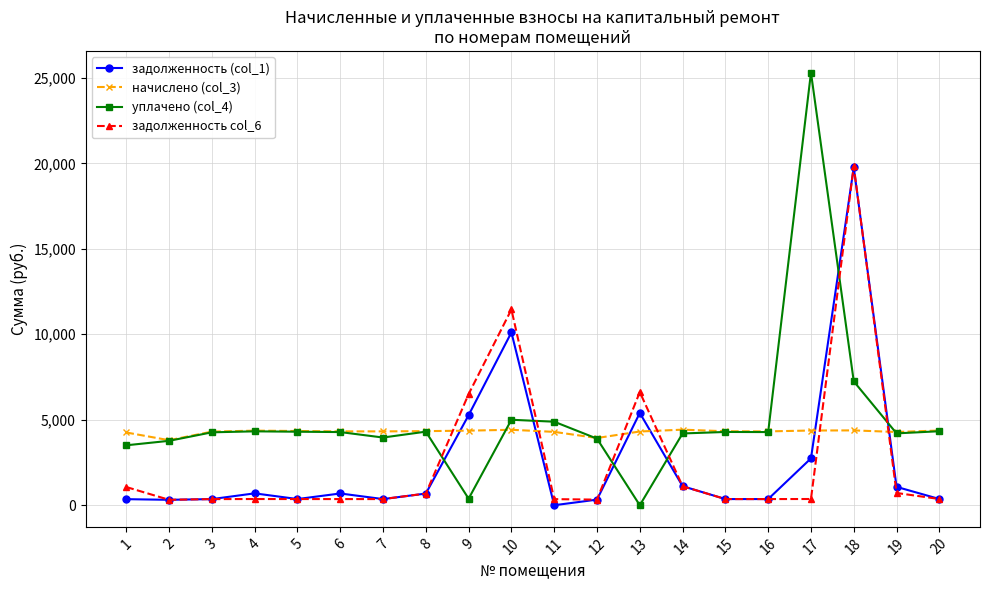

What is the average value of the задолженность (col_1) series?

2534.5